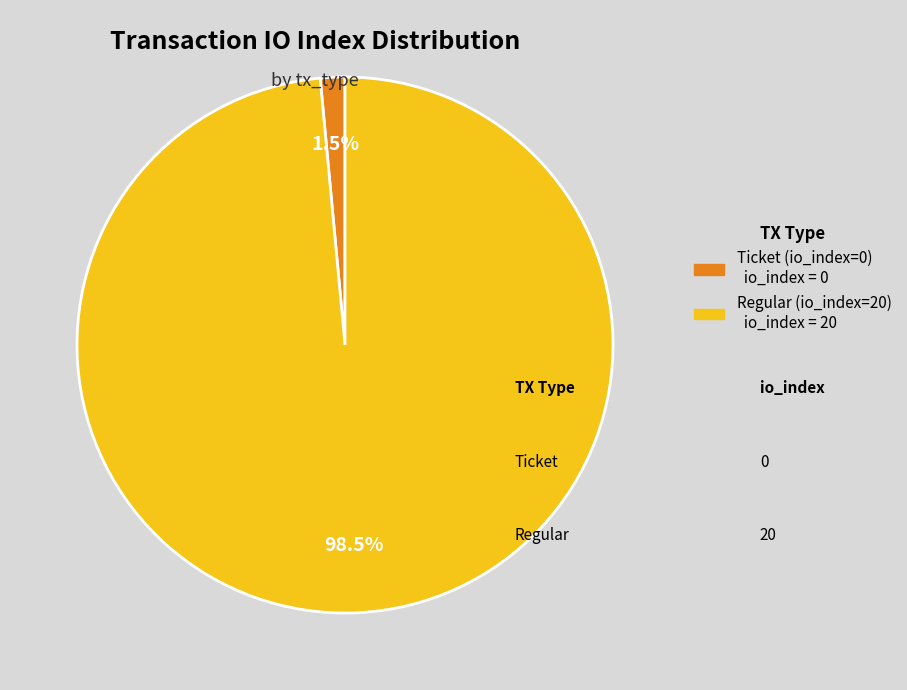

How many segments does this pie chart have?

2